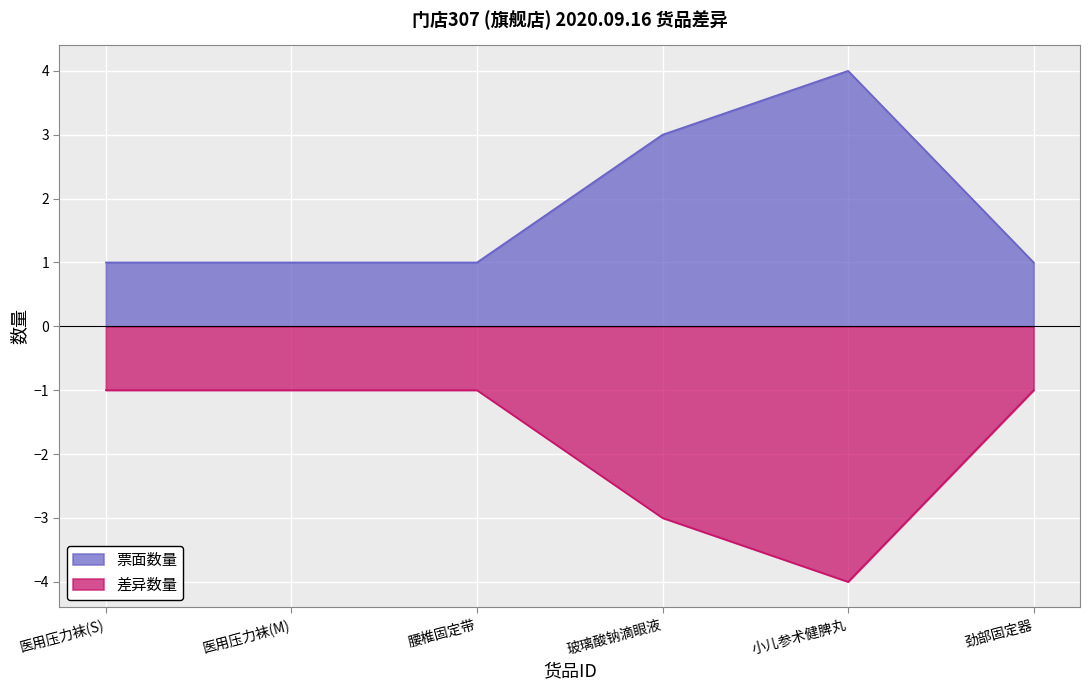

Which category has the highest value across all series?

小儿参术健脾丸